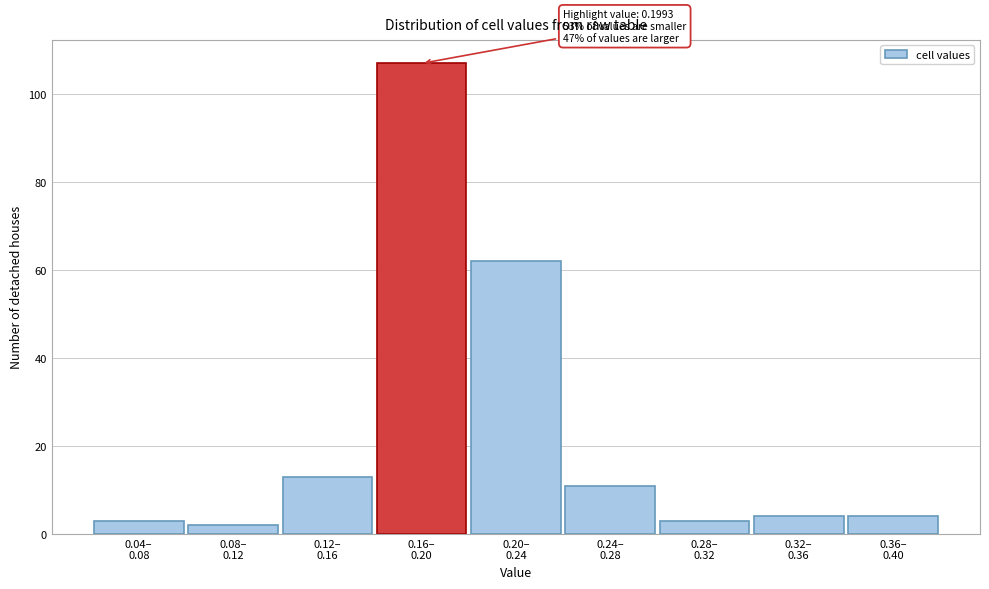

Reading left to right, extract all data points from this chart.

3	2	13	107	62	11	3	4	4